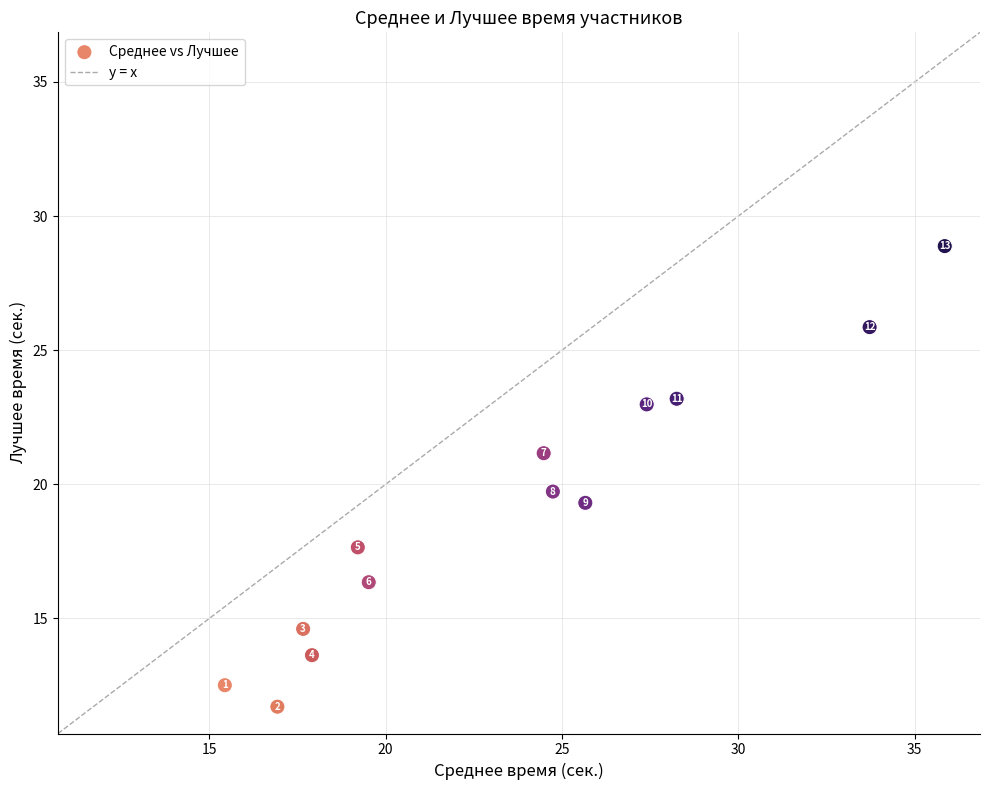

What is the range of X values (max minus min)?

20.4